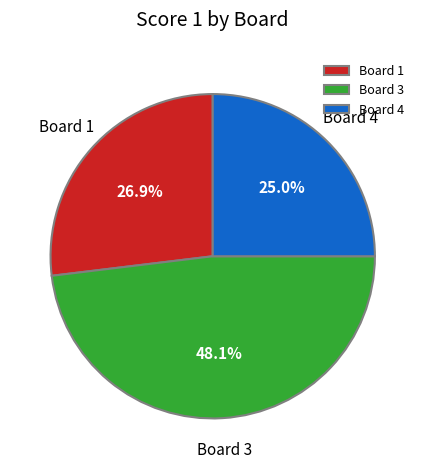

Does Board 4 represent more than half of the total?

No